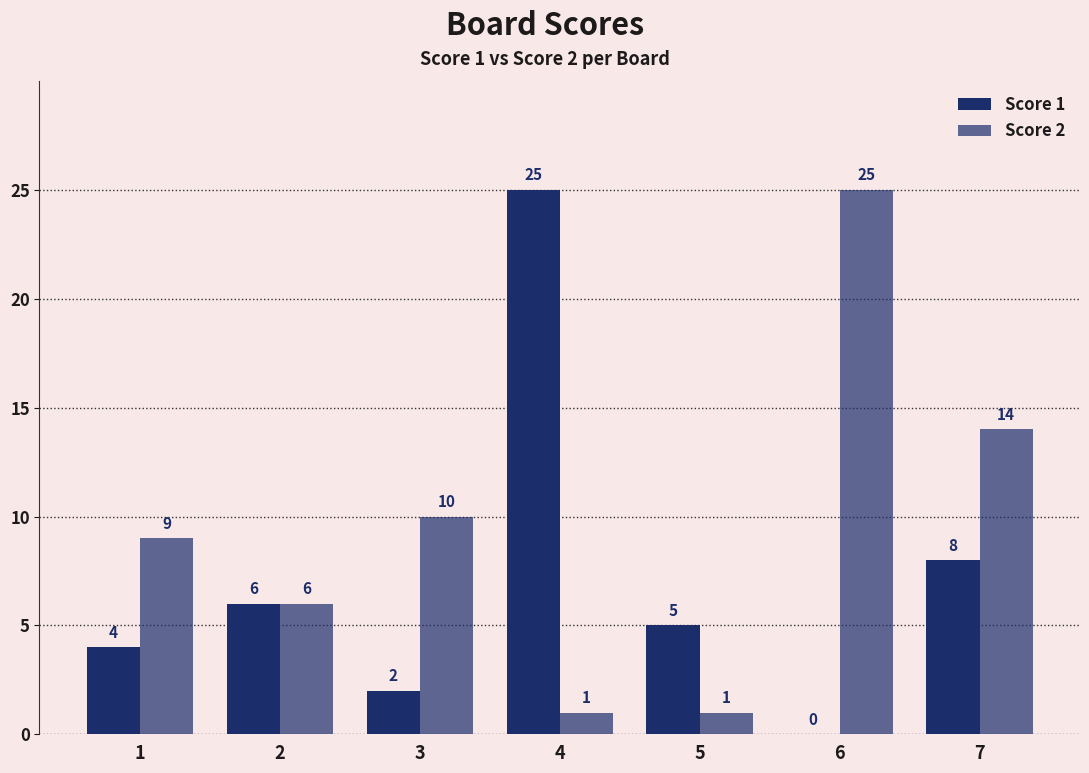

True or false: Score 1 has a value of 5 at 5.

True